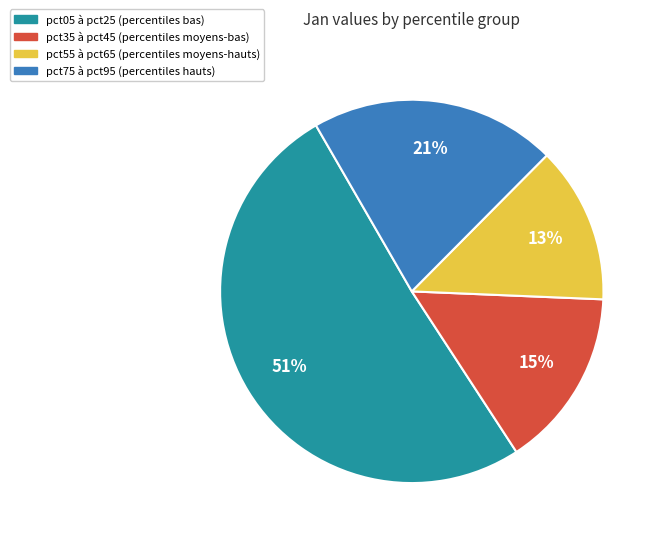

To the nearest percent, what is the difference between the largest and smallest slice percentages?

38%